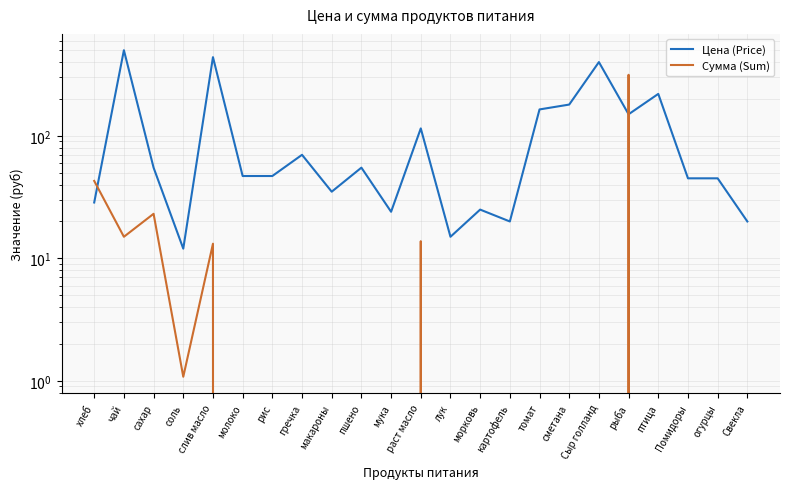

What value does the Цена (Price) series have at мука?

24.0